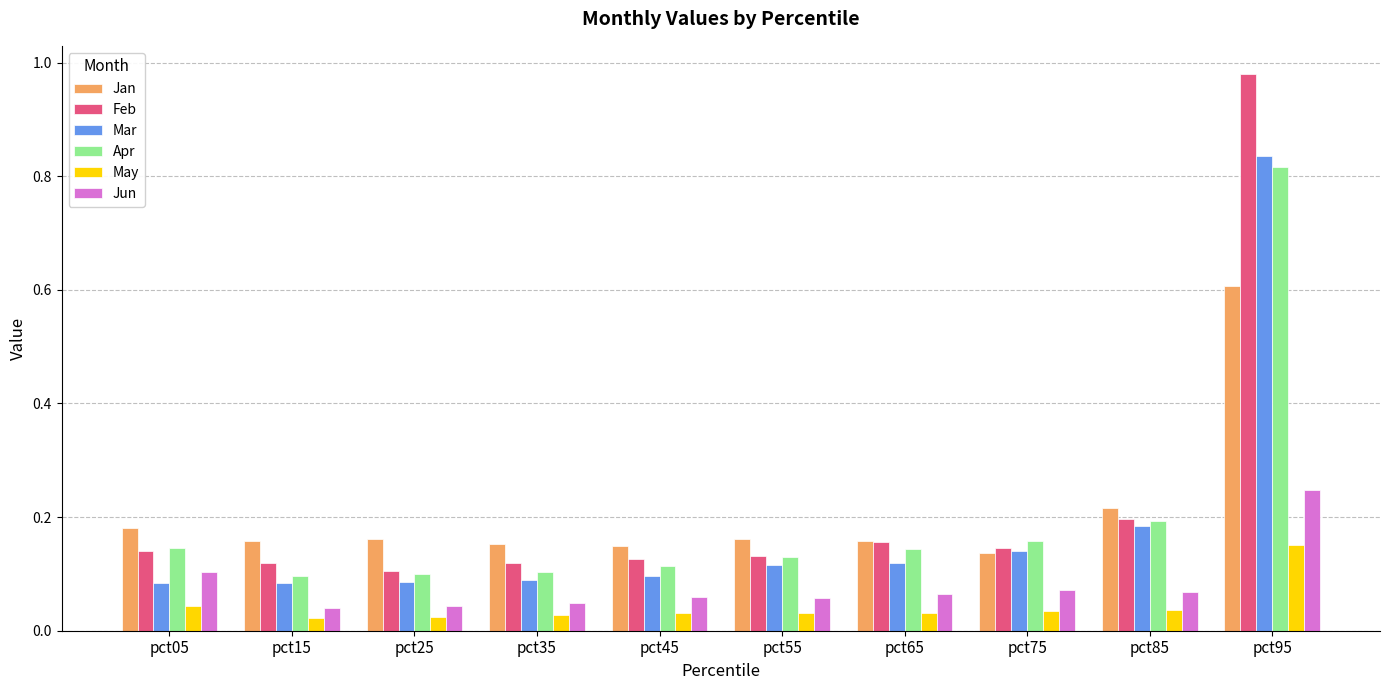

Is it true that Apr equals 0.1 at pct45?

True